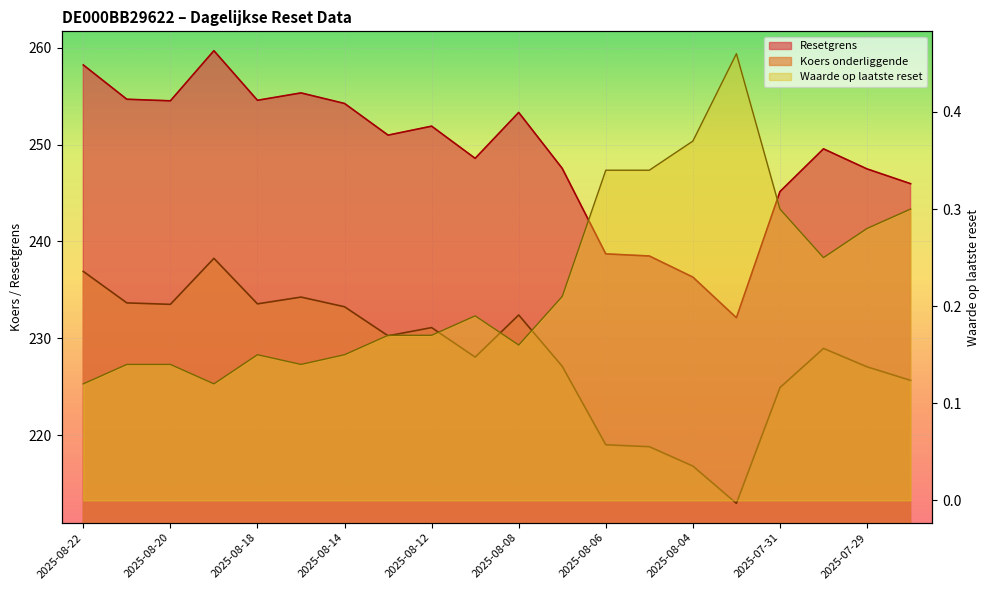

List the series in order of their peak value, highest first.

Resetgrens, Koers onderliggende, Waarde op laatste reset